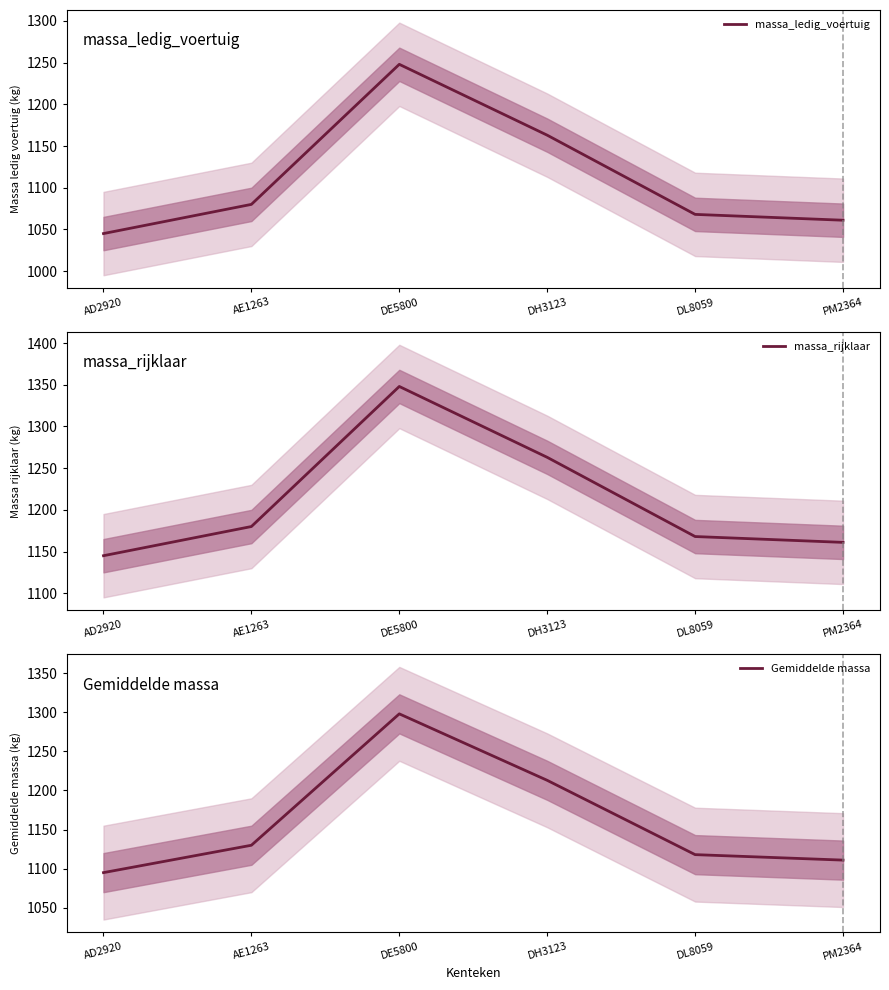

How many categories are shown in the chart?

6